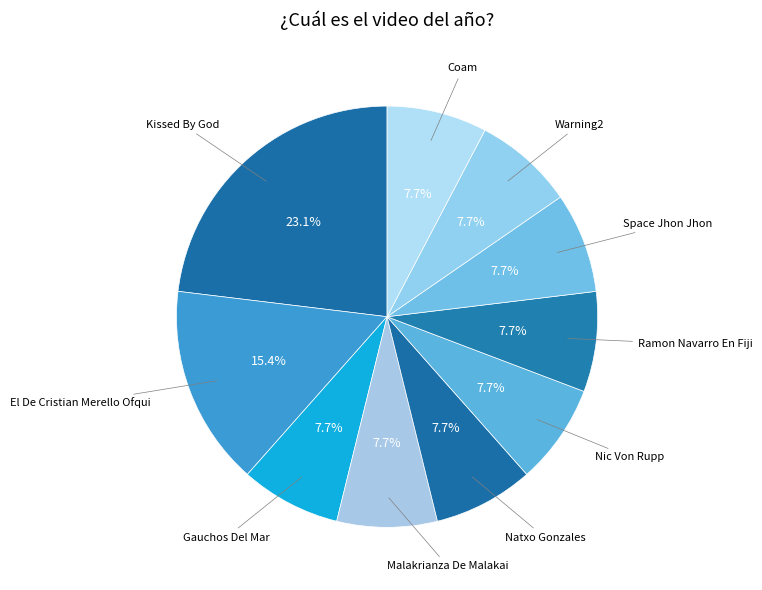

Rank the categories by value from highest to lowest.

Kissed By God, El De Cristian Merello Ofqui, Gauchos Del Mar, Malakrianza De Malakai, Natxo Gonzales, Nic Von Rupp, Ramon Navarro En Fiji, Space Jhon Jhon, Warning2, Coam